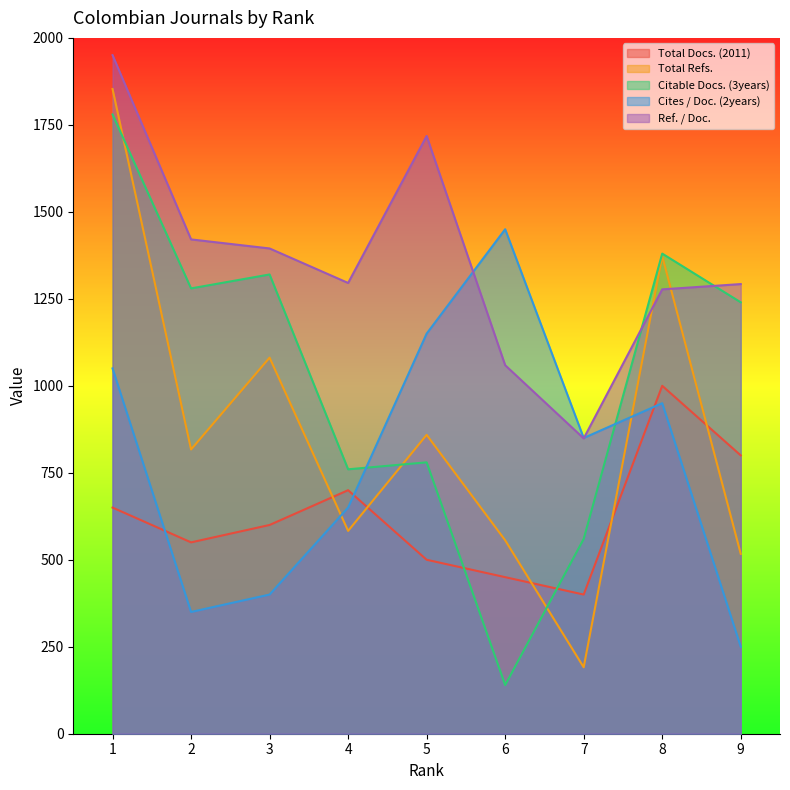

What is the maximum value for Cites / Doc. (2years)?

1450.0